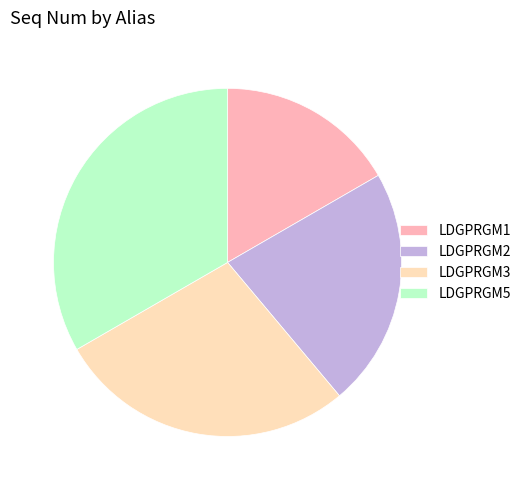

Which category has the biggest portion of the pie?

LDGPRGM5